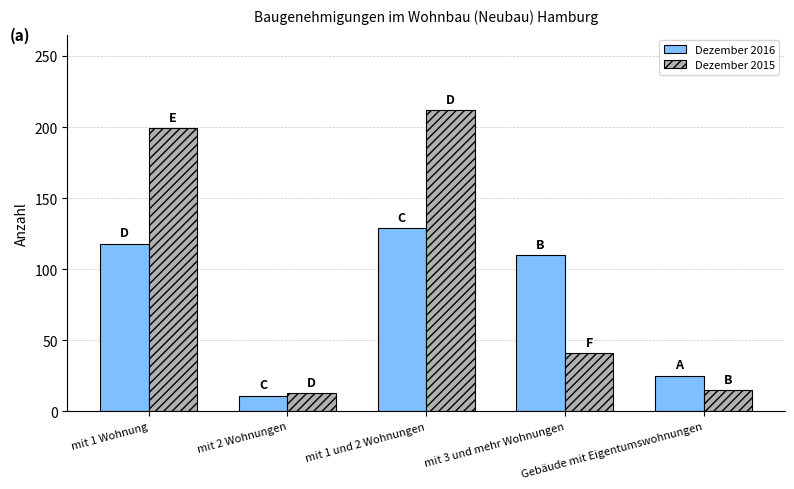

What position from the right is Gebäude mit Eigentumswohnungen?

1